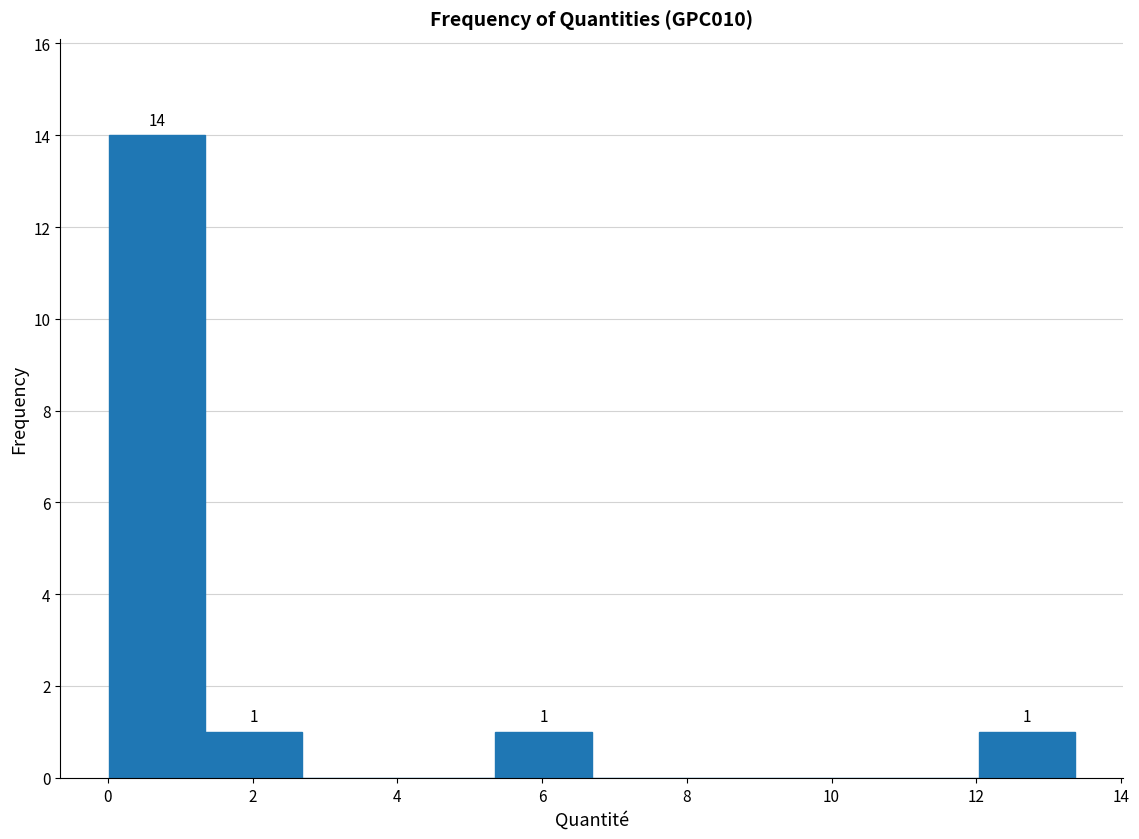

Over which range of the x-axis is the bar tallest?

0.0 to 1.4